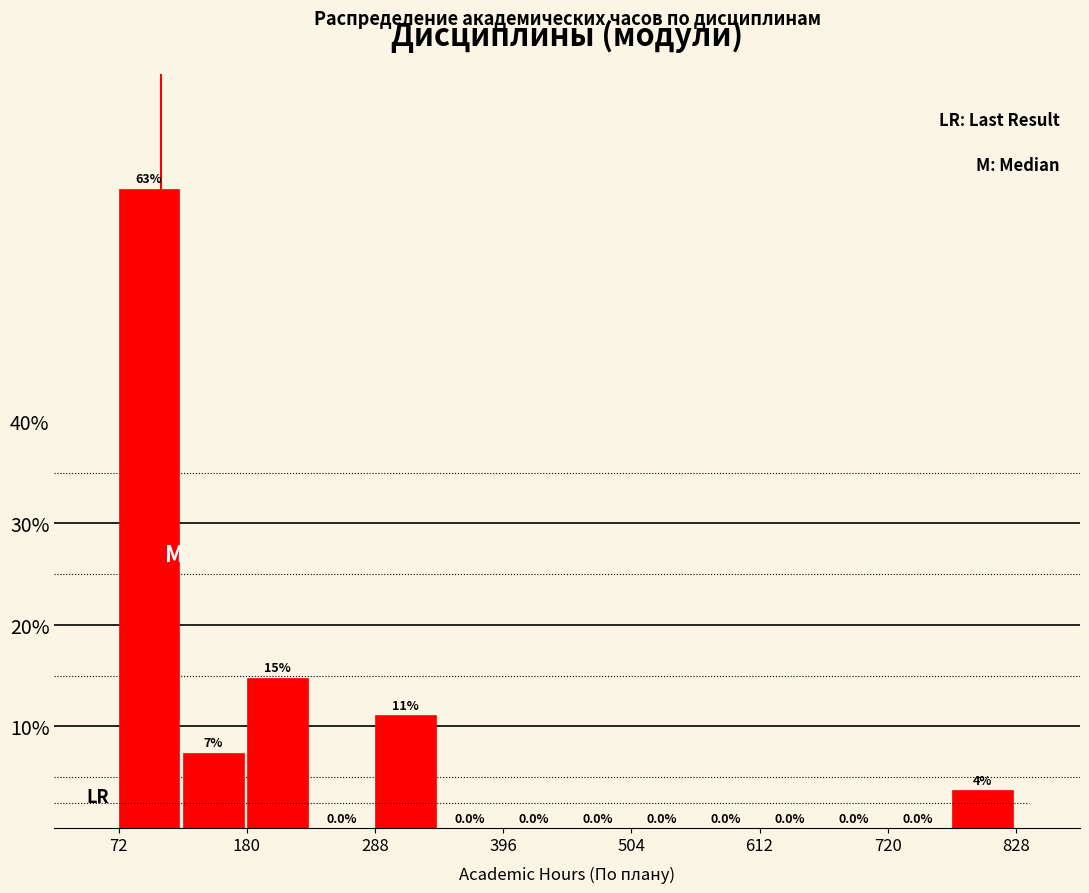

Around what value on the x-axis is the tallest bar? Give the approximate position of its centre, as read against the axis.

100